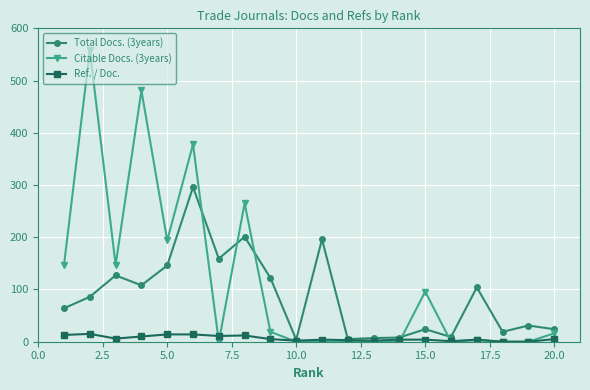

Which series has the widest spread of values?

Citable Docs. (3years)